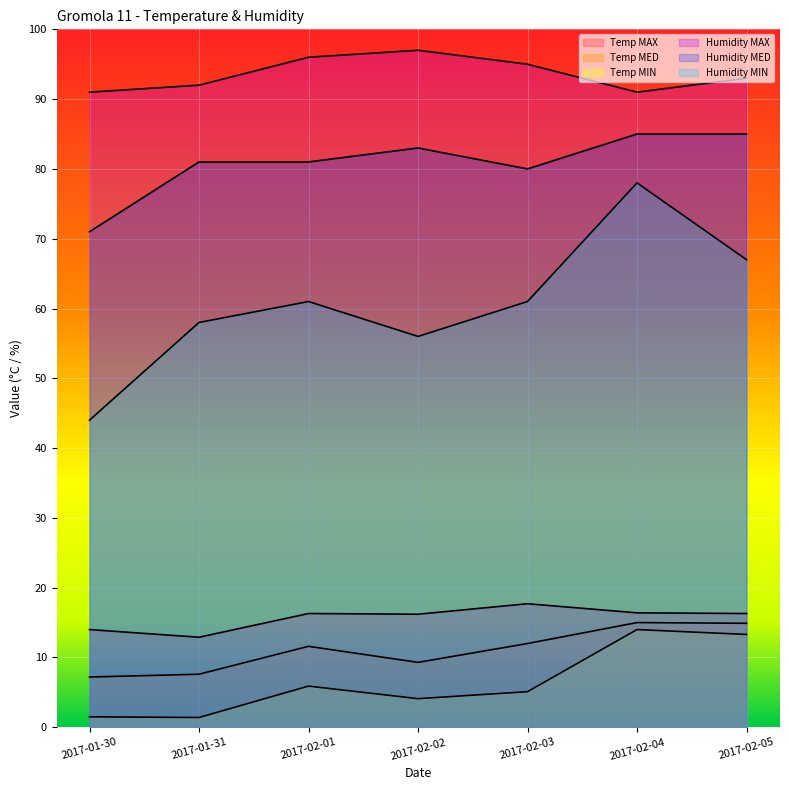

True or false: Temp MAX and Humidity MIN intersect in this chart.

False